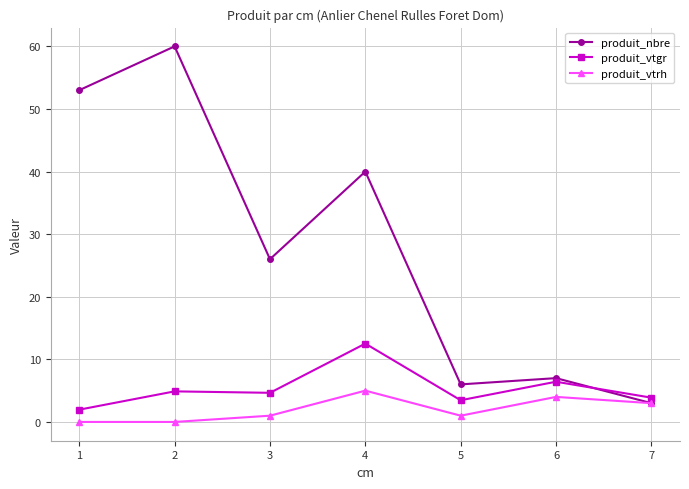

Is this an area chart (filled region under the line)?

No